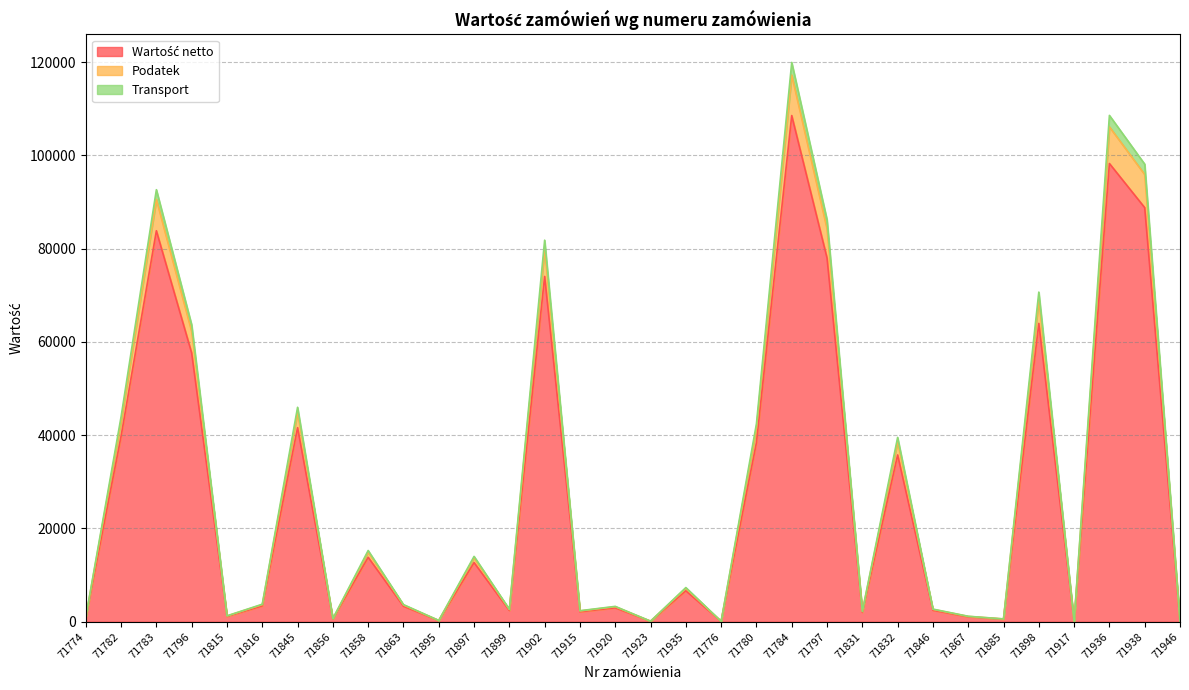

At which category does Wartość netto reach its first local peak?

71783